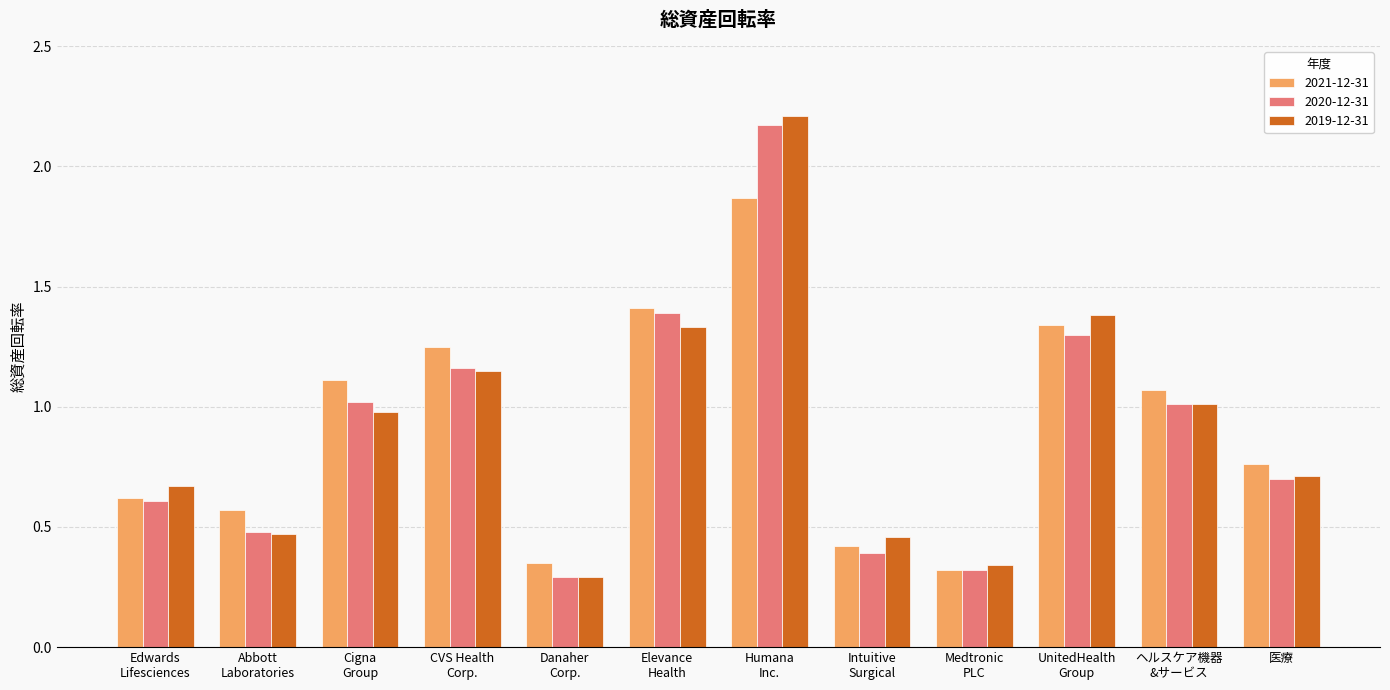

What is the difference between the highest and lowest values at Elevance
Health?

0.1